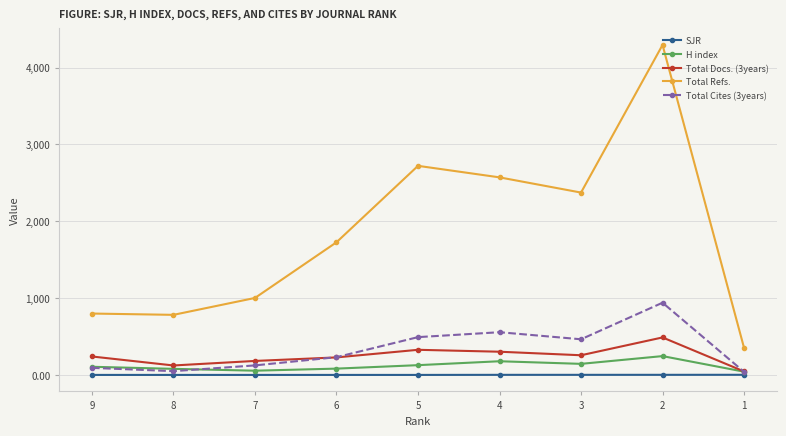

The value of SJR at 5 is 0.0. True or false?

True